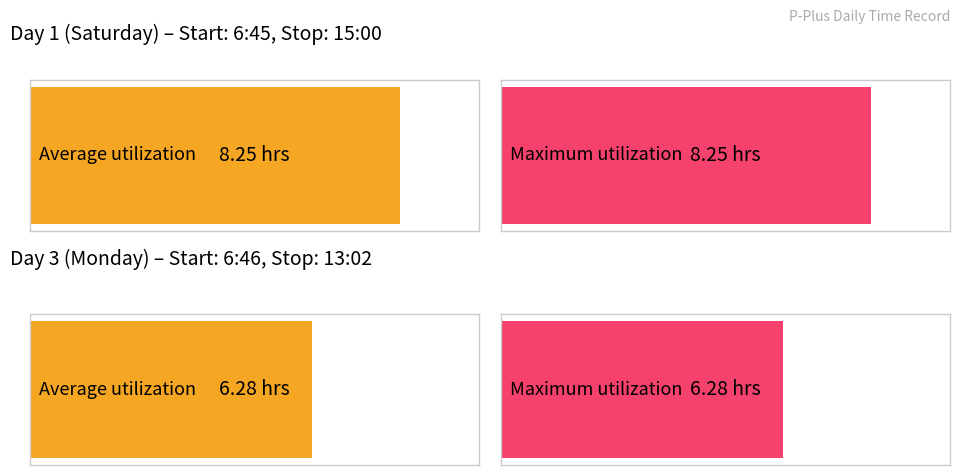

What is the value of the Maximum utilization bar at the 2nd from the left?

6.3